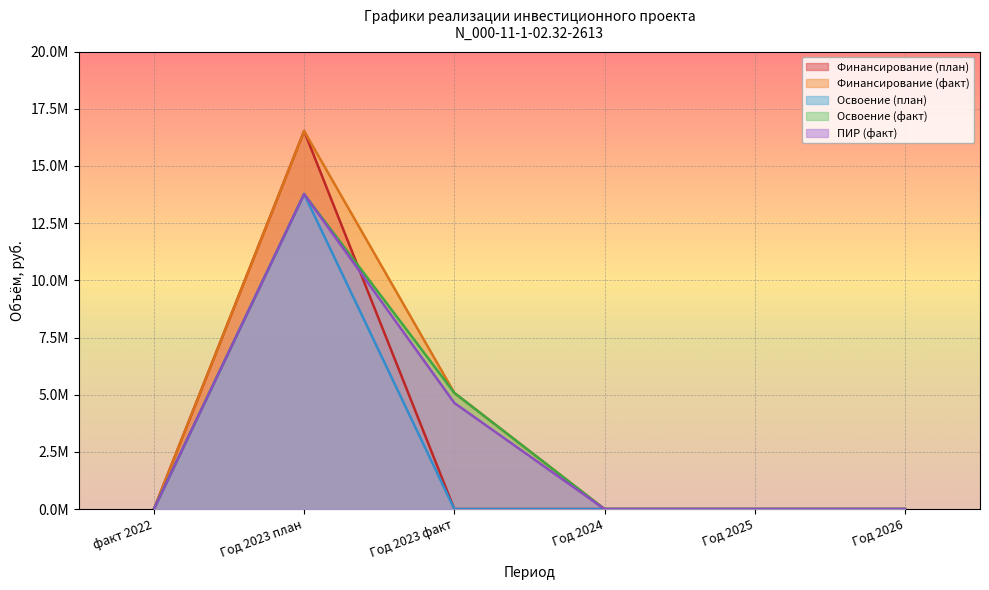

Reading right to left, extract all data points from this chart.

Финансирование (план): Год 2026=0	Год 2025=0	Год 2024=0	Год 2023 факт=0	Год 2023 план=16525831	факт 2022=0
Финансирование (факт): Год 2026=0	Год 2025=0	Год 2024=0	Год 2023 факт=5078830	Год 2023 план=16525831	факт 2022=0
Освоение (план): Год 2026=0	Год 2025=0	Год 2024=0	Год 2023 факт=0	Год 2023 план=13771526	факт 2022=0
Освоение (факт): Год 2026=0	Год 2025=0	Год 2024=0	Год 2023 факт=5078830	Год 2023 план=13771526	факт 2022=0
ПИР (факт): Год 2026=0	Год 2025=0	Год 2024=0	Год 2023 факт=4638670	Год 2023 план=13771526	факт 2022=0